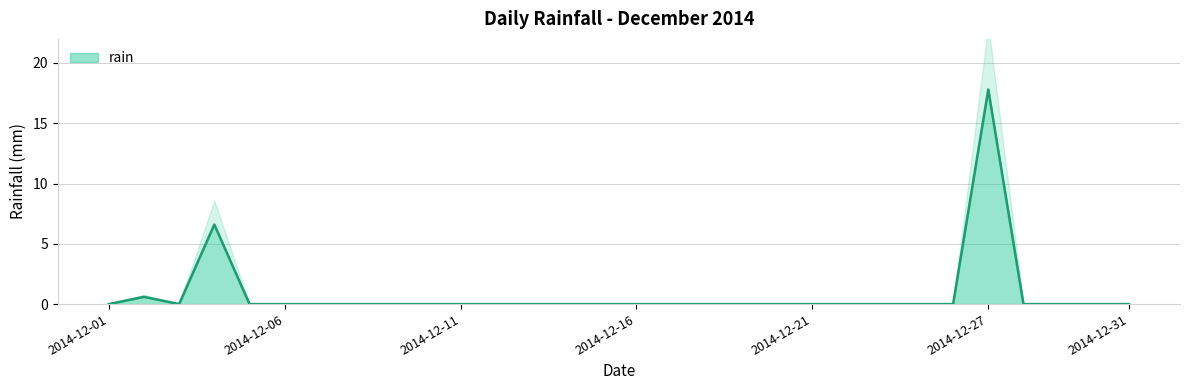

Reading left to right, list all the values displayed in this chart.

2014-12-01=0.0	2014-12-02=0.6	2014-12-03=0.0	2014-12-04=6.6	2014-12-05=0.0	2014-12-06=0.0	2014-12-07=0.0	2014-12-08=0.0	2014-12-09=0.0	2014-12-10=0.0	2014-12-11=0.0	2014-12-12=0.0	2014-12-13=0.0	2014-12-14=0.0	2014-12-15=0.0	2014-12-16=0.0	2014-12-17=0.0	2014-12-18=0.0	2014-12-19=0.0	2014-12-20=0.0	2014-12-21=0.0	2014-12-22=0.0	2014-12-23=0.0	2014-12-24=0.0	2014-12-26=0.0	2014-12-27=17.8	2014-12-28=0.0	2014-12-29=0.0	2014-12-30=0.0	2014-12-31=0.0